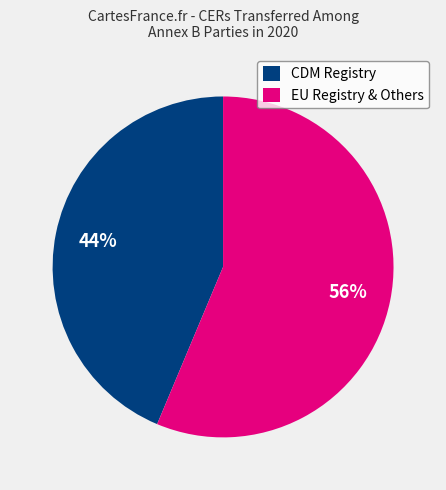

To the nearest percent, what is the average slice percentage?

50%